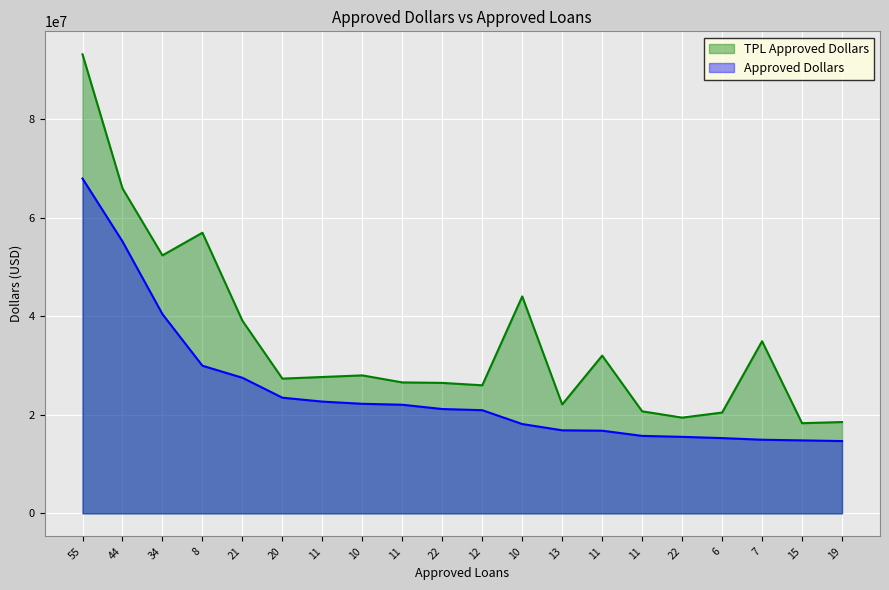

How many lines are shown in the chart?

2